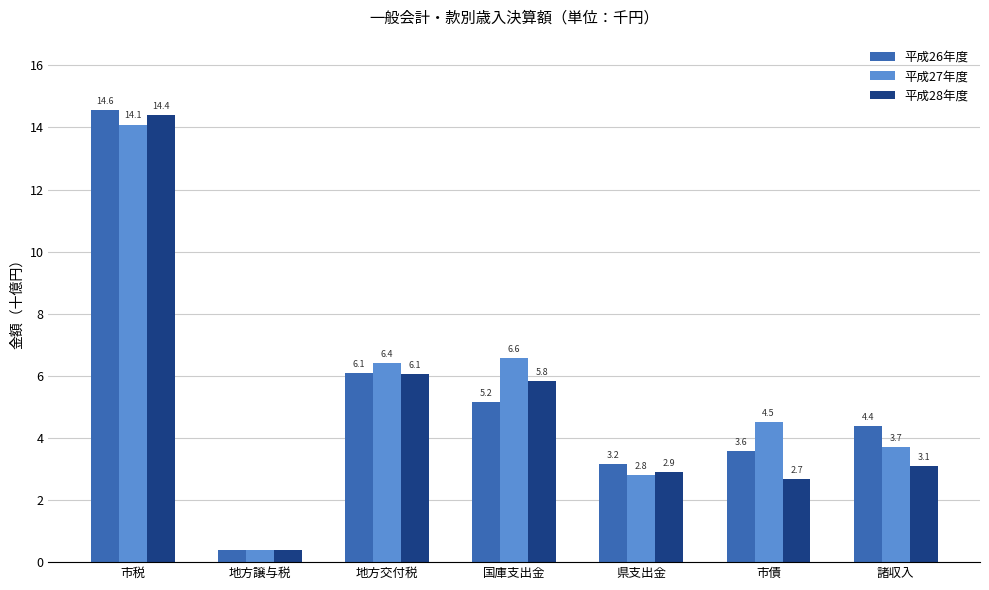

Which series changed the most between 国庫支出金 and 県支出金?

平成27年度